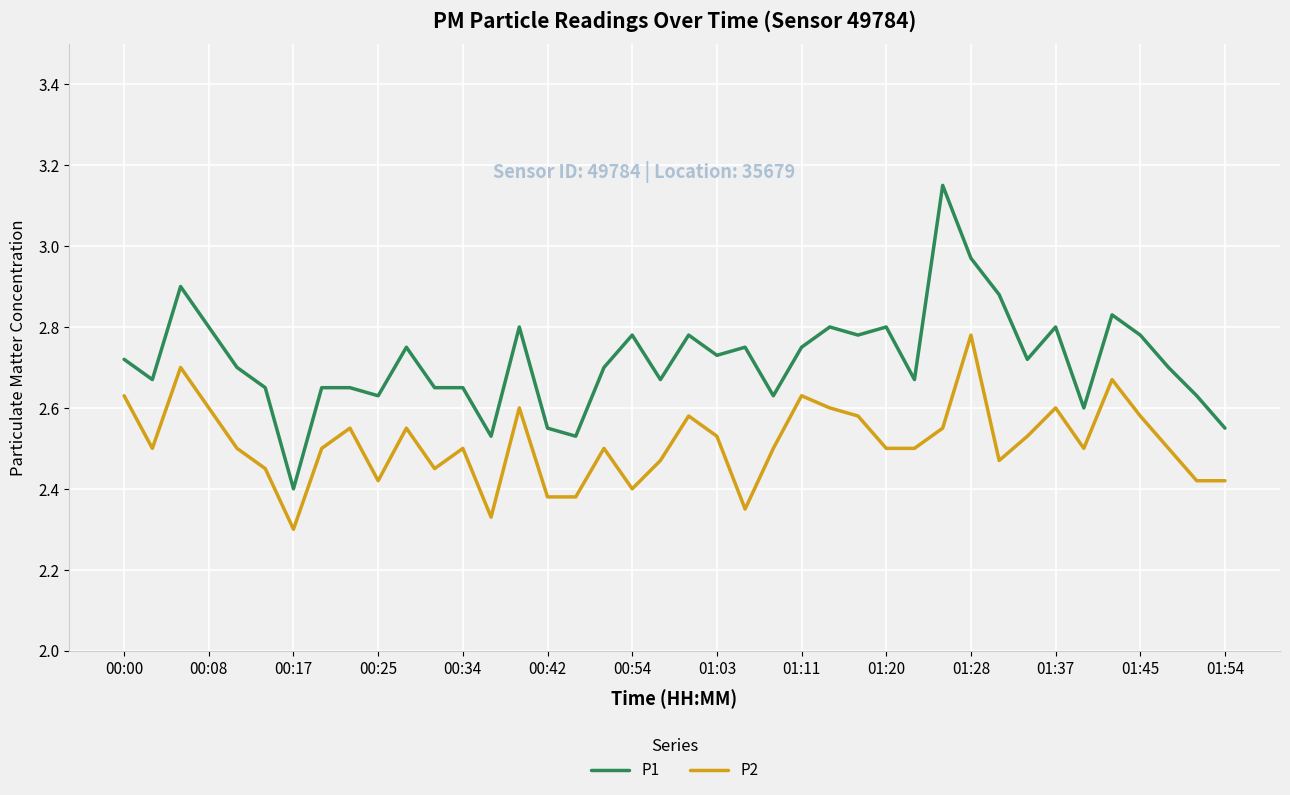

True or false: P1 and P2 cross at least once.

False